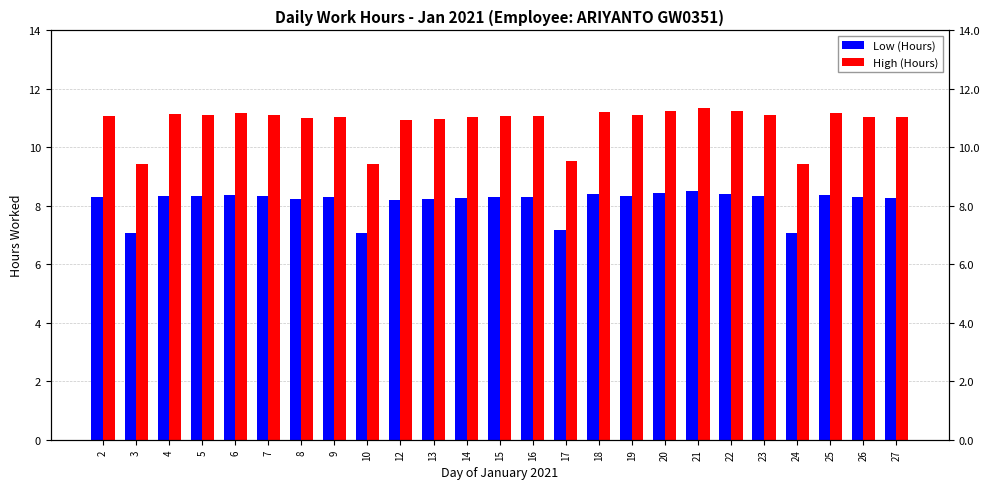

What is the difference between the second highest and minimum values in the Low (Hours) series?

1.4